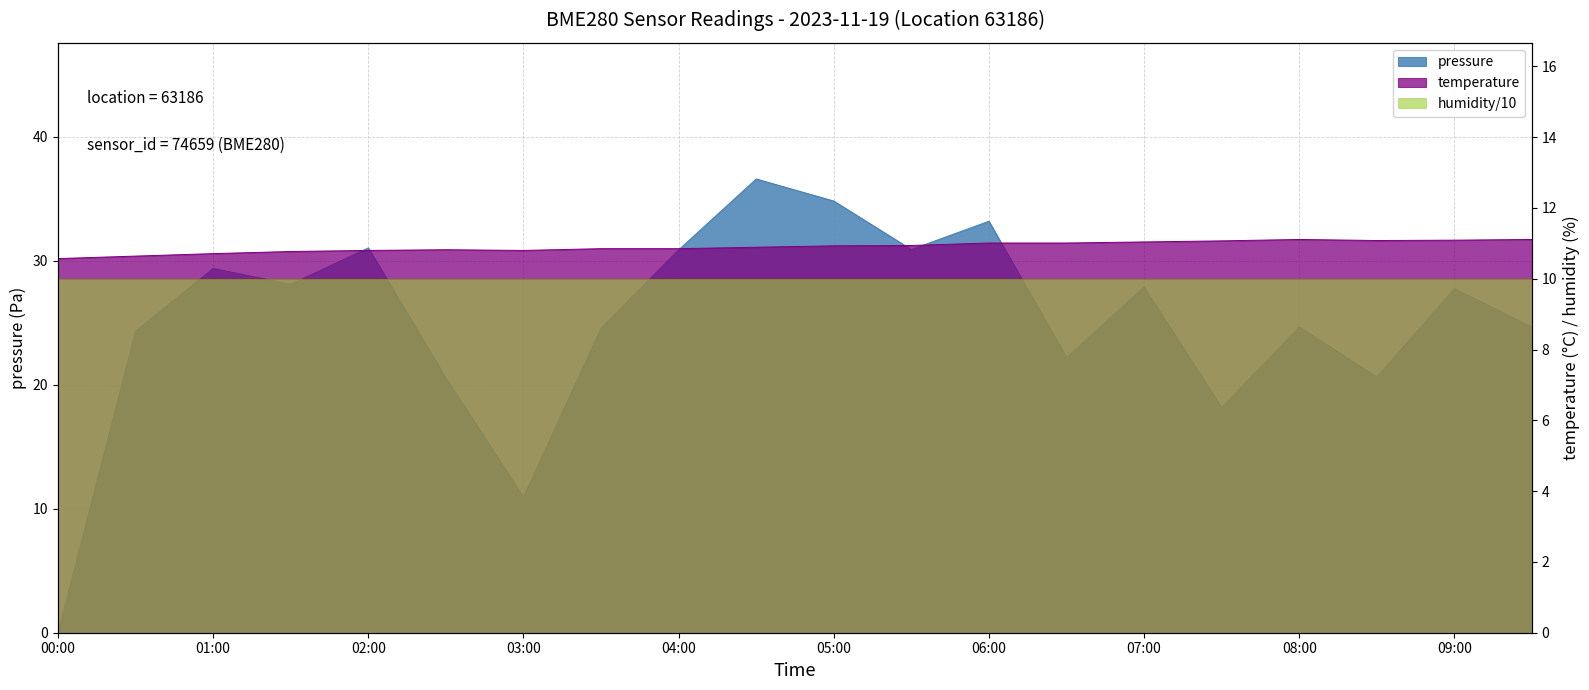

What is the label of the 5th point from the right?

07:30